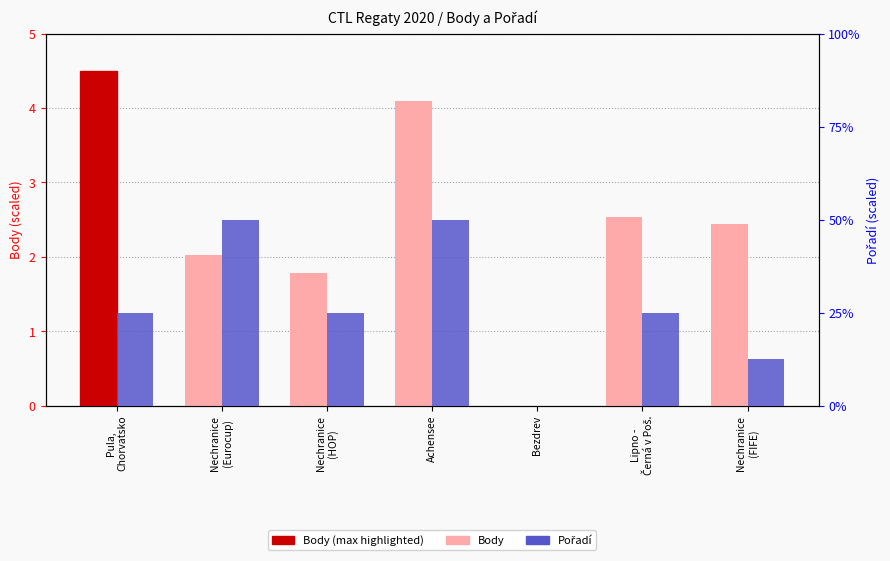

The Pořadí series shows 0.1 at Lipno -
Černá v Poš.. True or false?

False